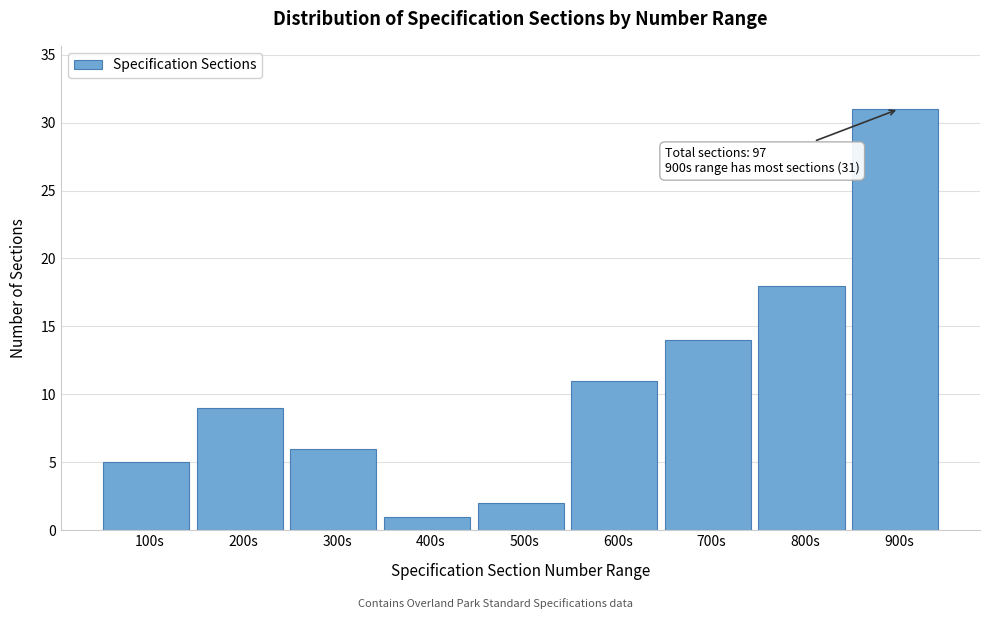

Reading right to left, list all the values displayed in this chart.

900s=31	800s=18	700s=14	600s=11	500s=2	400s=1	300s=6	200s=9	100s=5